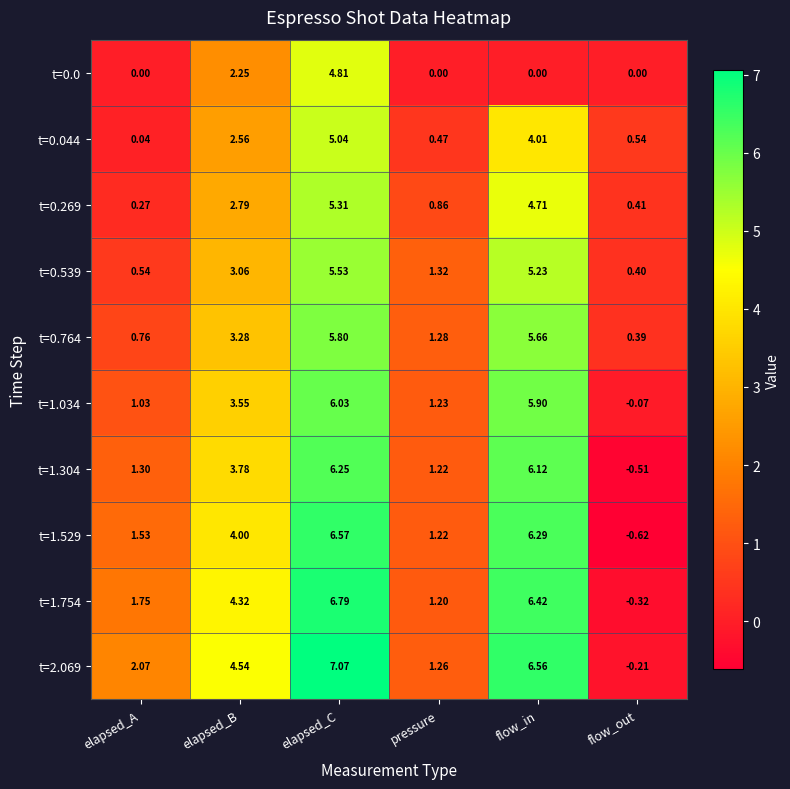

At which category is the sum across all series the highest?

elapsed_C